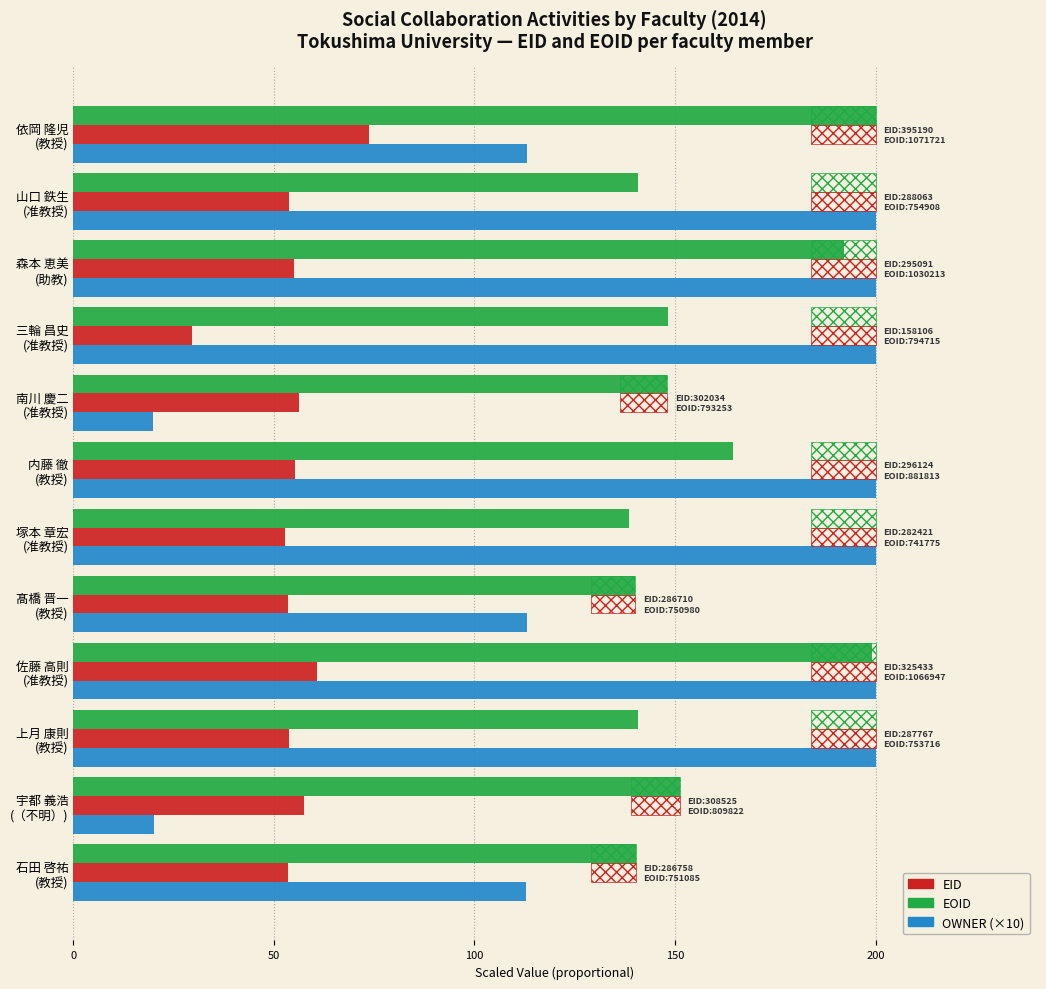

Between 佐藤 高則 (准教授) and 山口 鉄生 (准教授), which series saw the biggest shift?

EOID